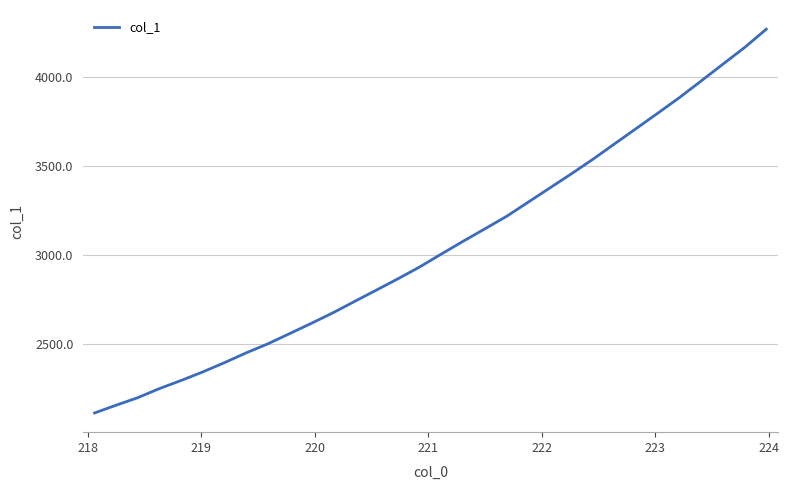

How many values are below 3007?

16